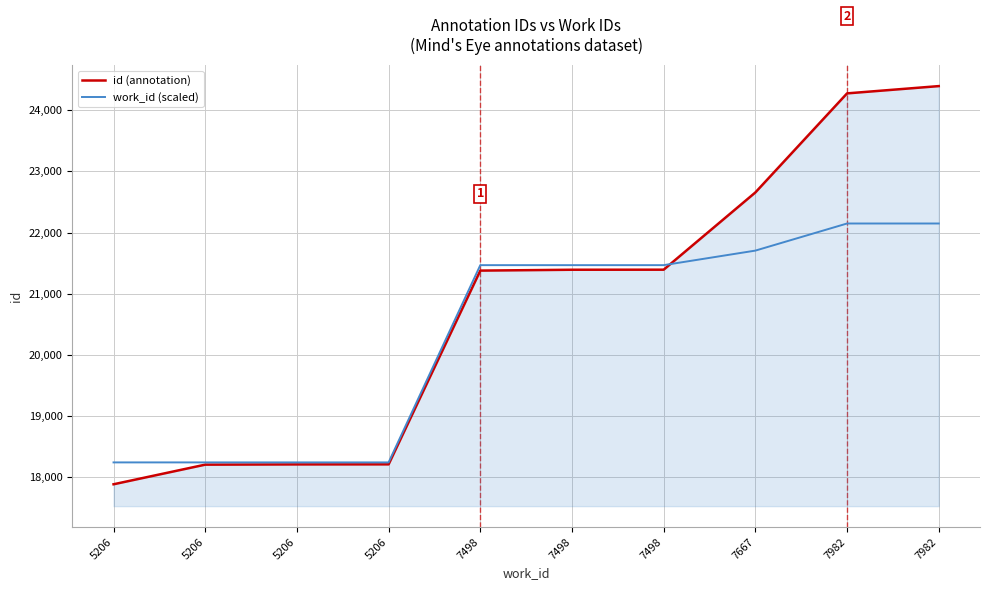

After their last crossing, which series has the higher values: work_id (scaled) or id (annotation)?

id (annotation)